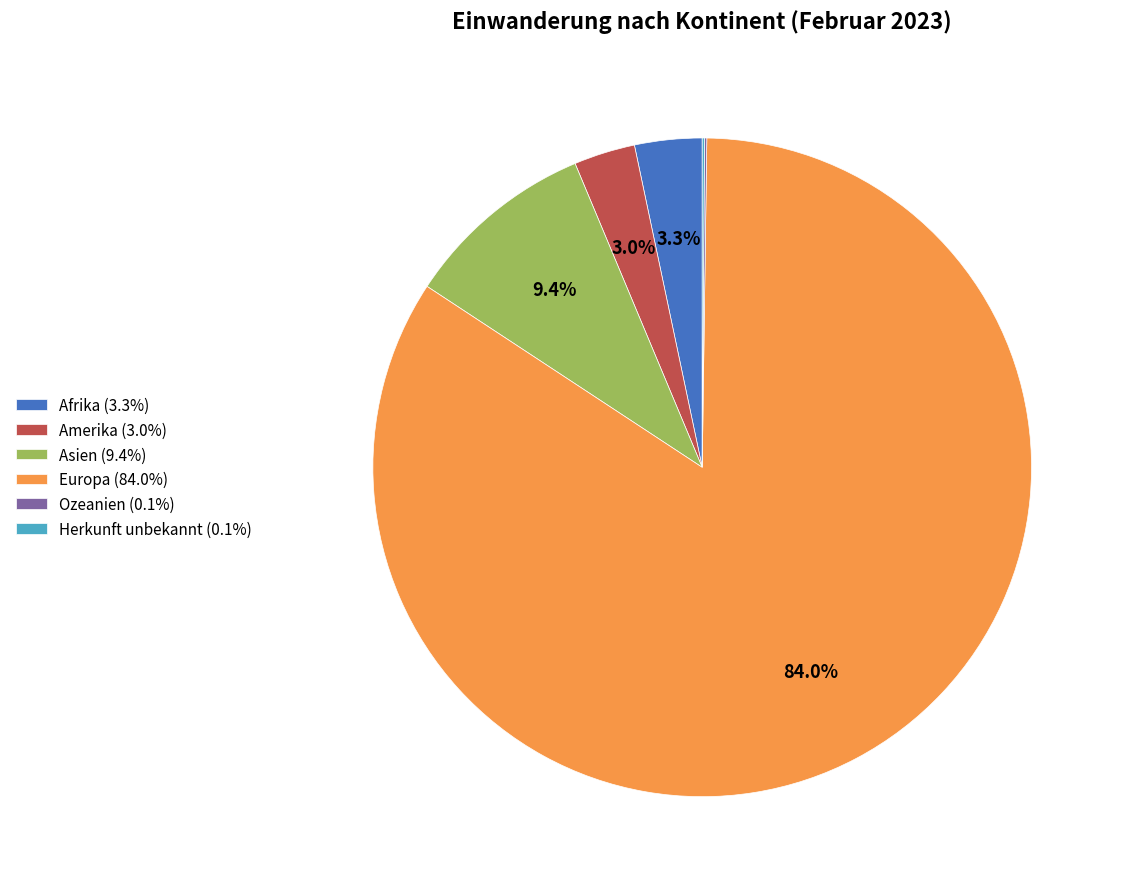

Which has a higher value, Asien or Afrika?

Asien